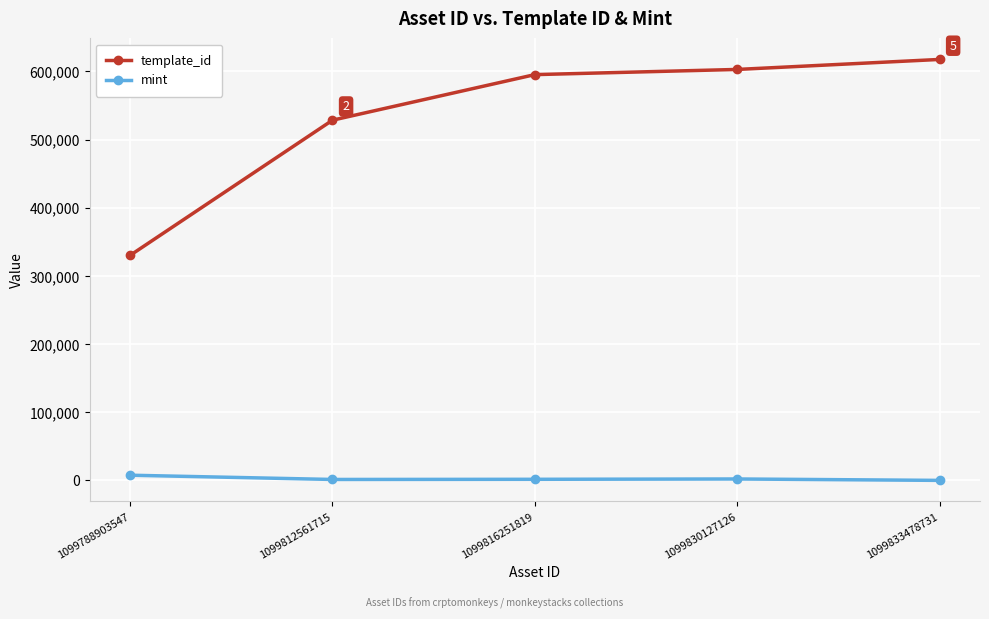

What are all the series names shown in the legend?

template_id, mint